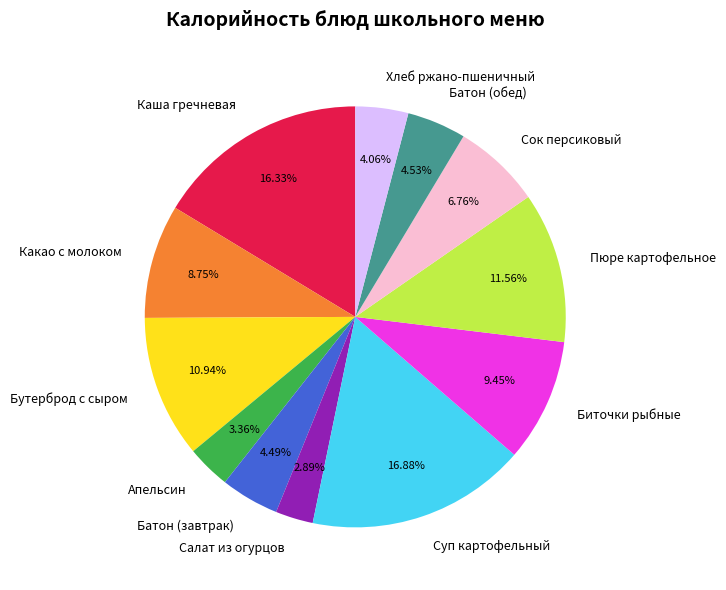

What percentage do Хлеб ржано-пшеничный and Какао с молоком together represent?

12.8%